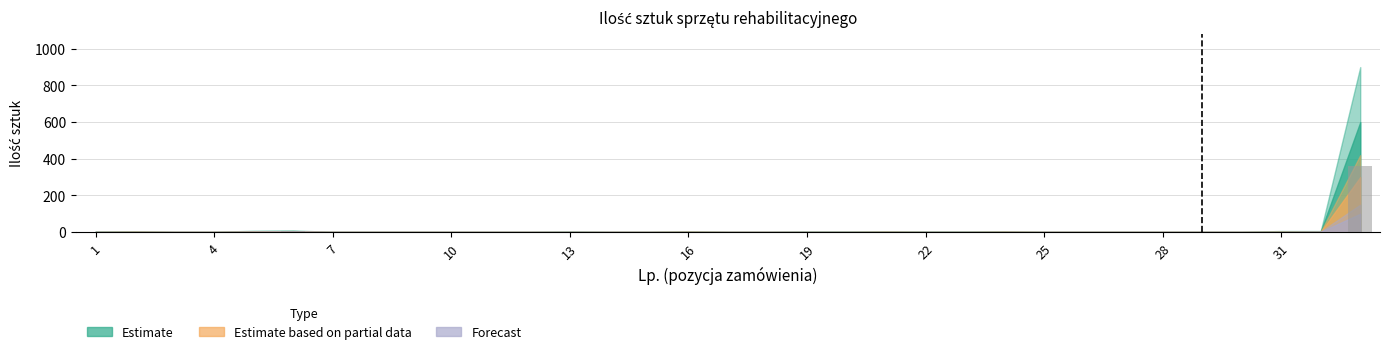

What is the sum of all values?

396.6